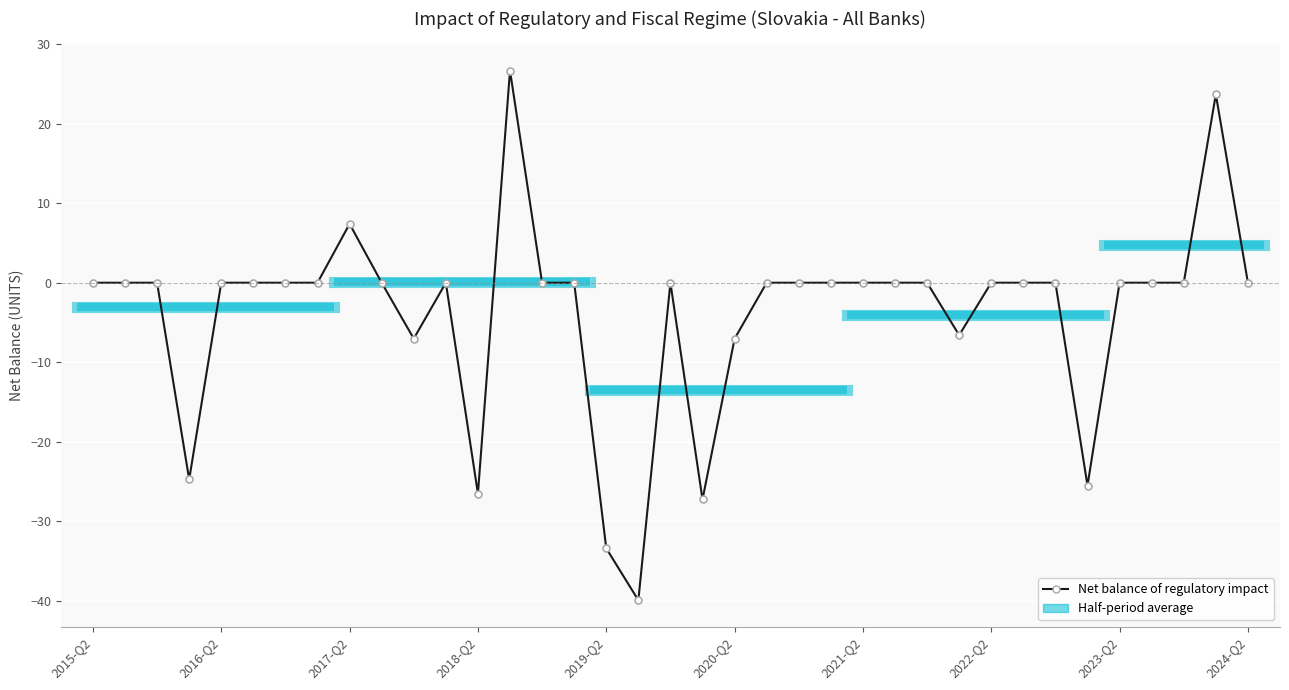

What is the difference between the second highest and second lowest values?

57.1